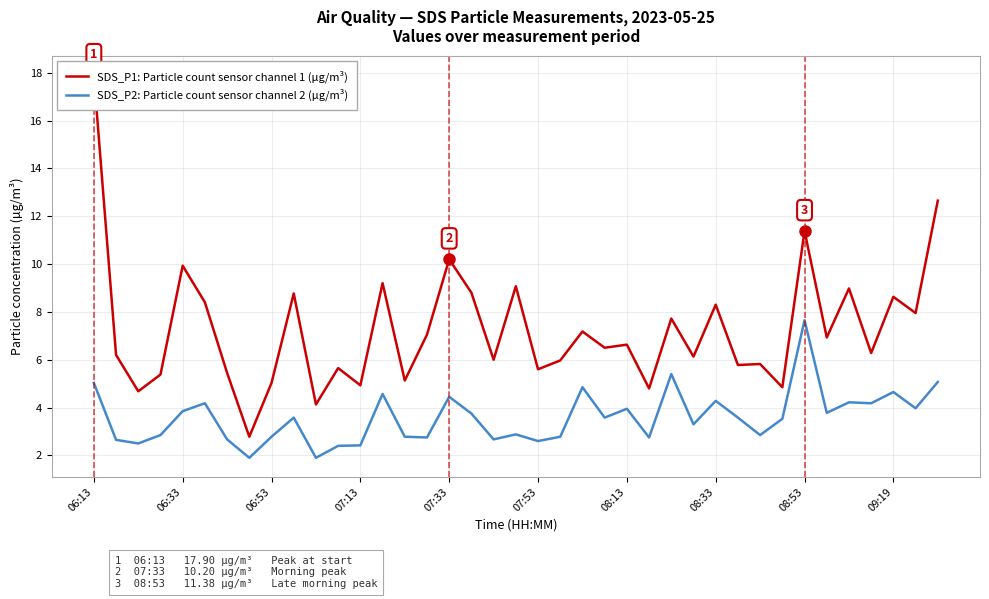

At how many categories does at least one series exceed 11?

3